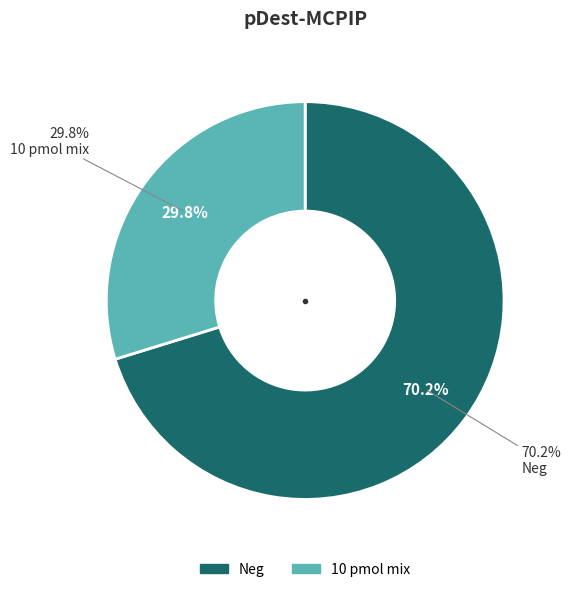

To the nearest percent, what percentage of the pie is Neg?

70%